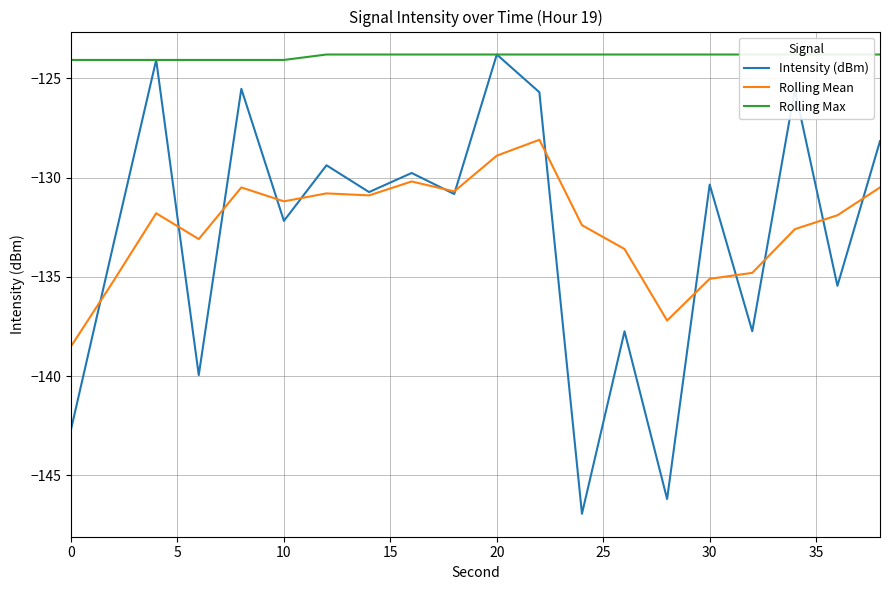

Is it true that Intensity (dBm) equals -79.0 at 20?

False